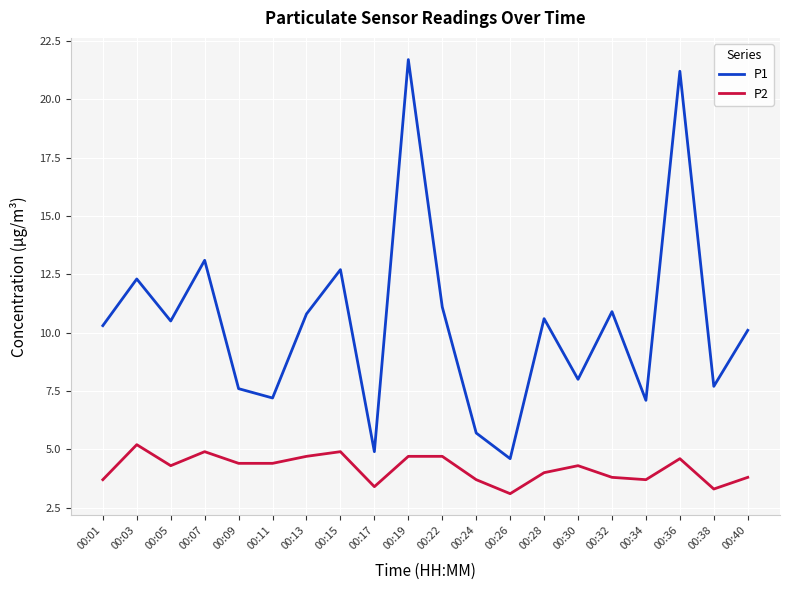

What is the approximate value of P1 at 00:09?

7.6